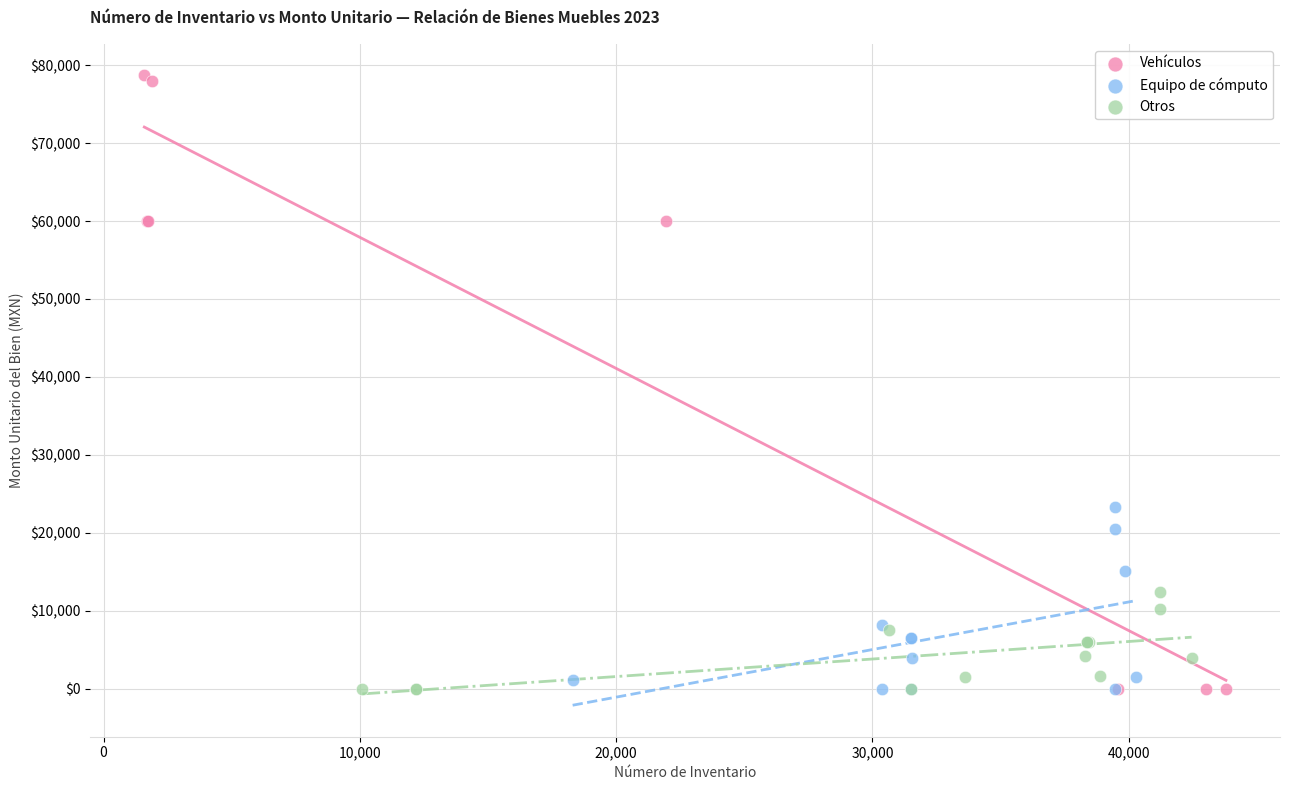

Which series reaches the maximum Y coordinate?

Vehículos